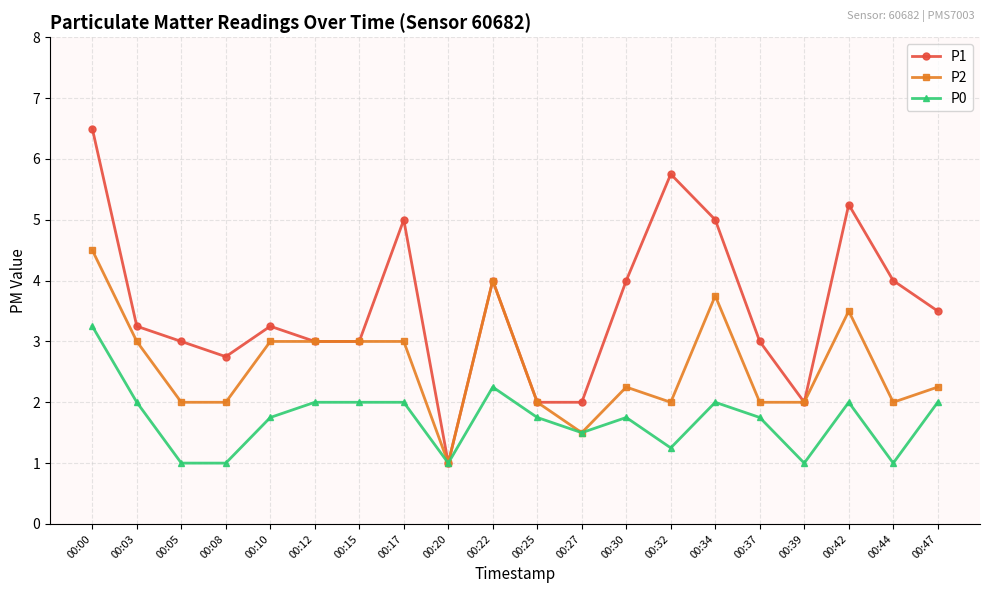

Is the value of P1 at 00:03 greater than the value of P2 at 00:39?

Yes